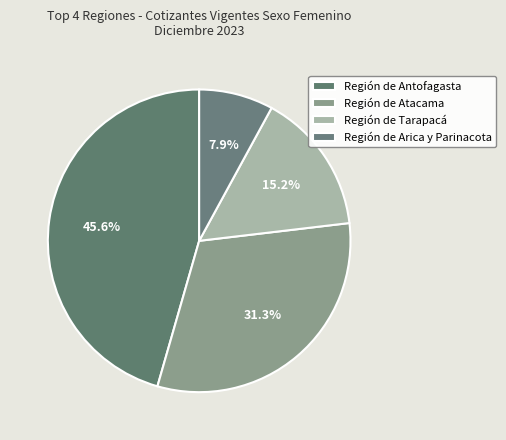

Which slice is the smallest?

Región de Arica y Parinacota